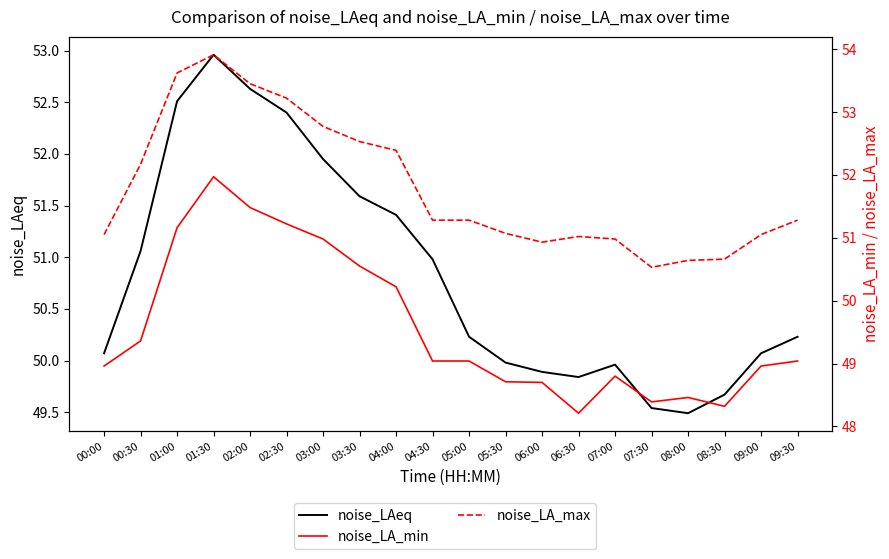

What is the highest value of the noise_LAeq series?

53.0